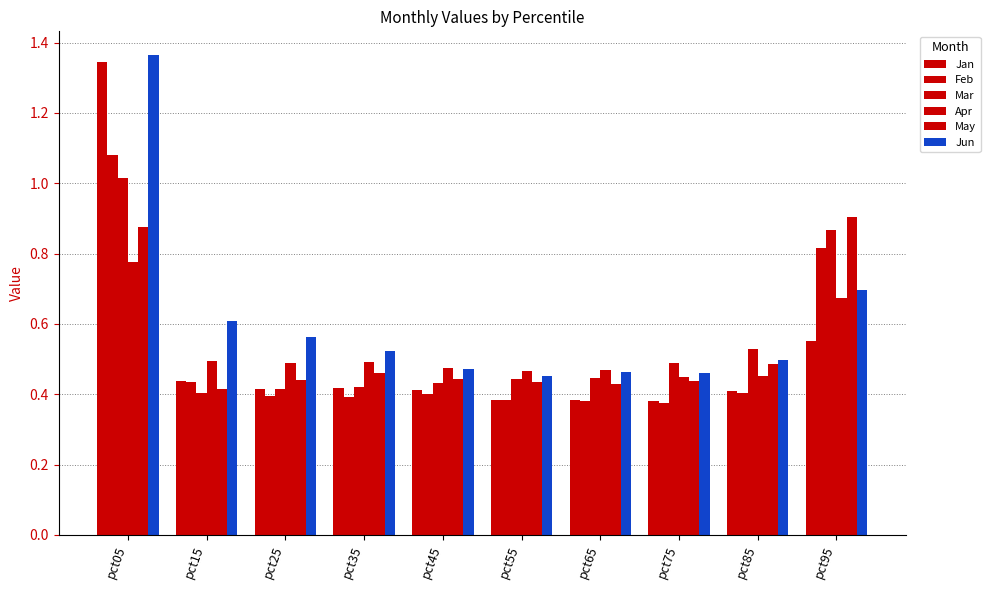

How many bars are there in each group?

6